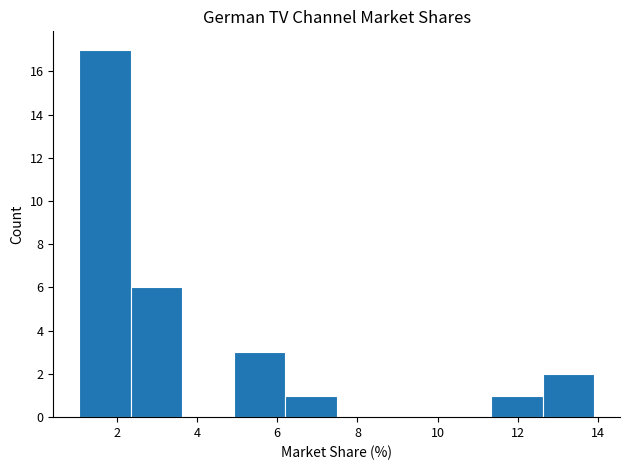

Reading left to right, transcribe this chart: for each bar, give the range it covers on the x-axis and its height. Neither the bar edges nor the heights are printed on the chart, so give them approximately, as read against the axes.

1.0 to 2.4: 17
2.4 to 3.6: 6
3.6 to 5.0: 0
5.0 to 6.2: 3
6.2 to 7.4: 1
7.4 to 8.8: 0
8.8 to 10.0: 0
10.0 to 11.4: 0
11.4 to 12.6: 1
12.6 to 14.0: 2